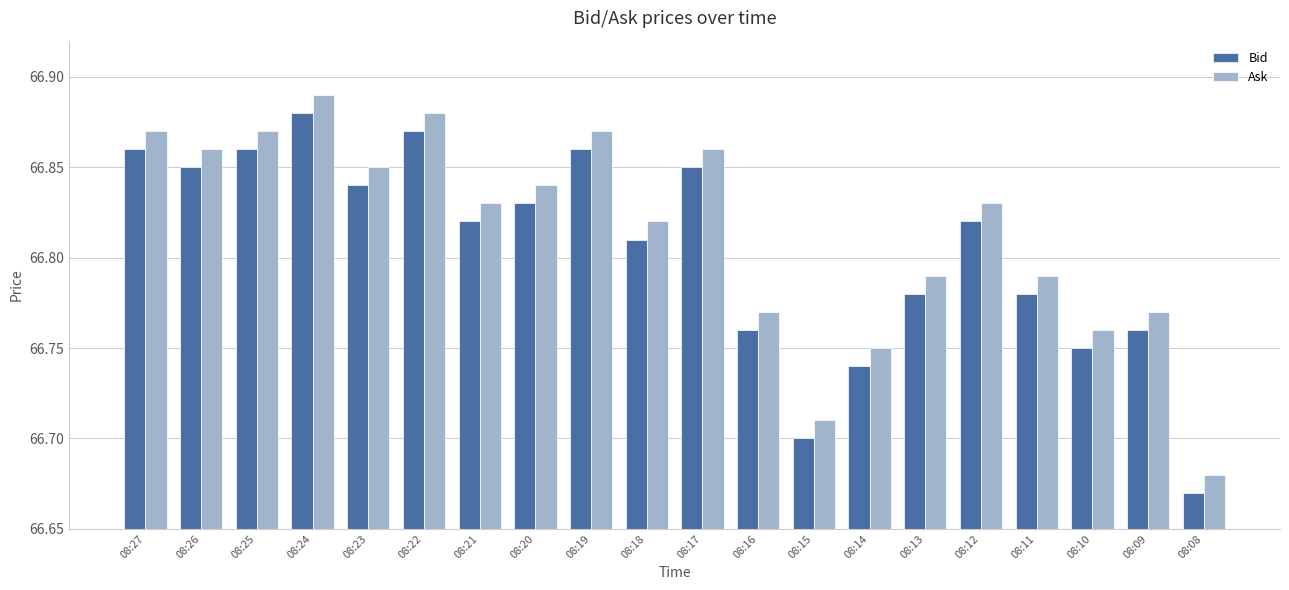

What is the sum of the Ask values at 08:24 and 08:18?

133.7